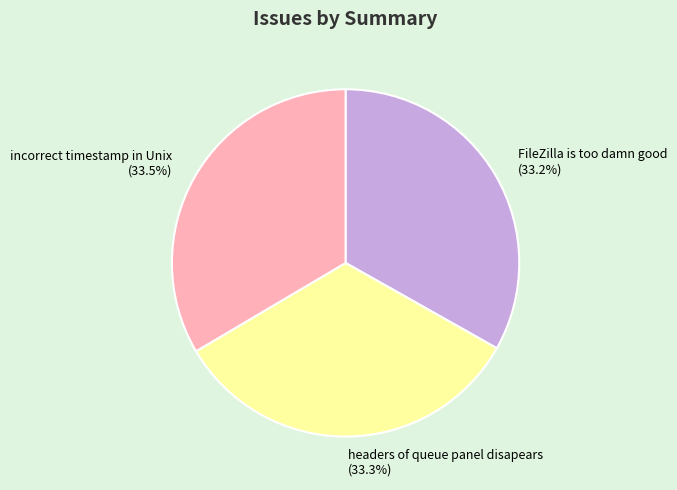

Is the sum of FileZilla is too damn good and incorrect timestamp in Unix greater than half?

Yes